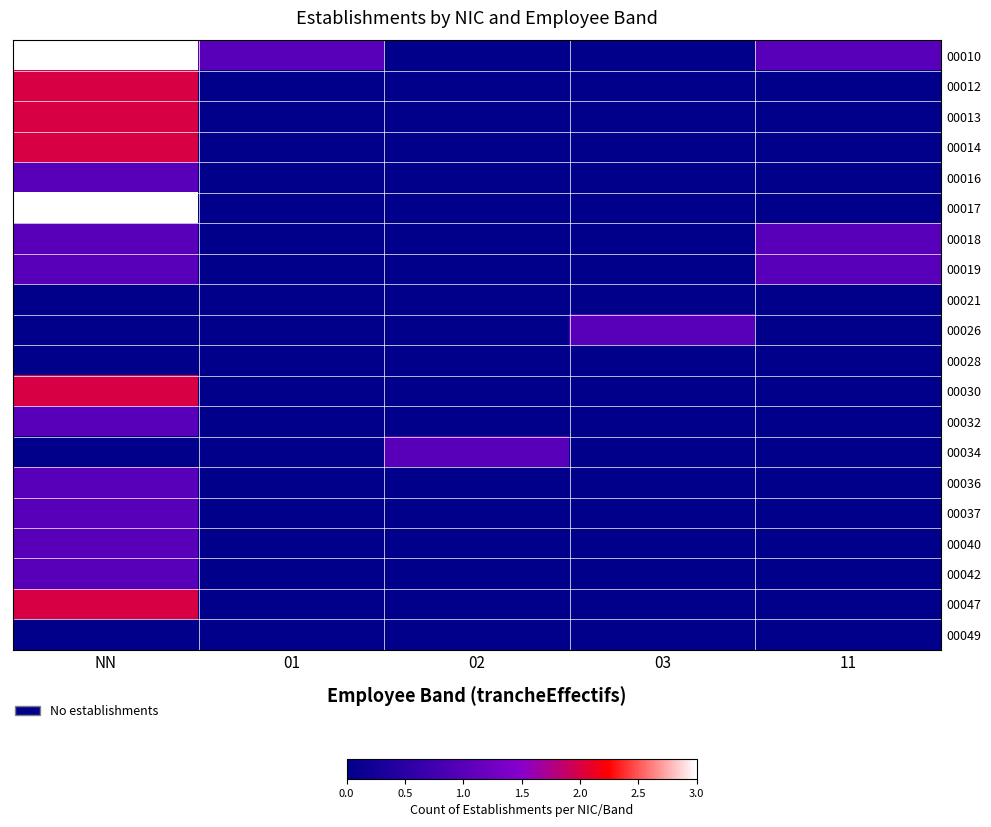

Between 03 and NN, which is larger?

NN